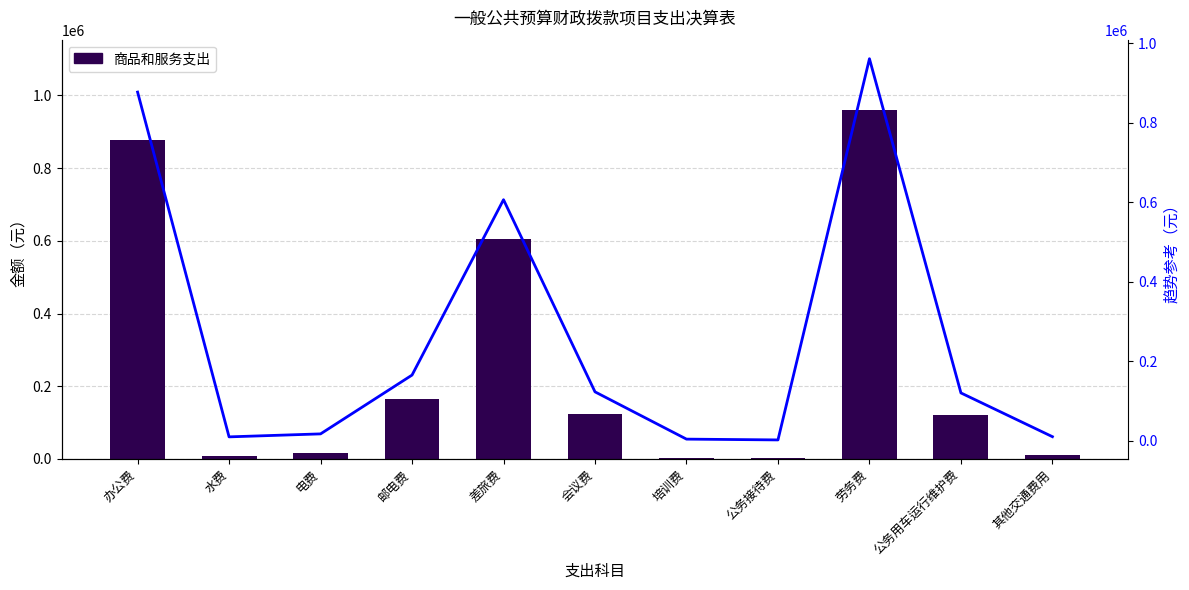

What is the label of the 5th bar from the left?

差旅费